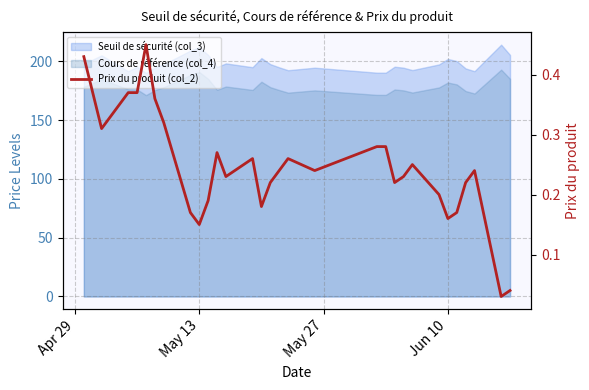

What is the difference between the maximum and second lowest values?

0.4